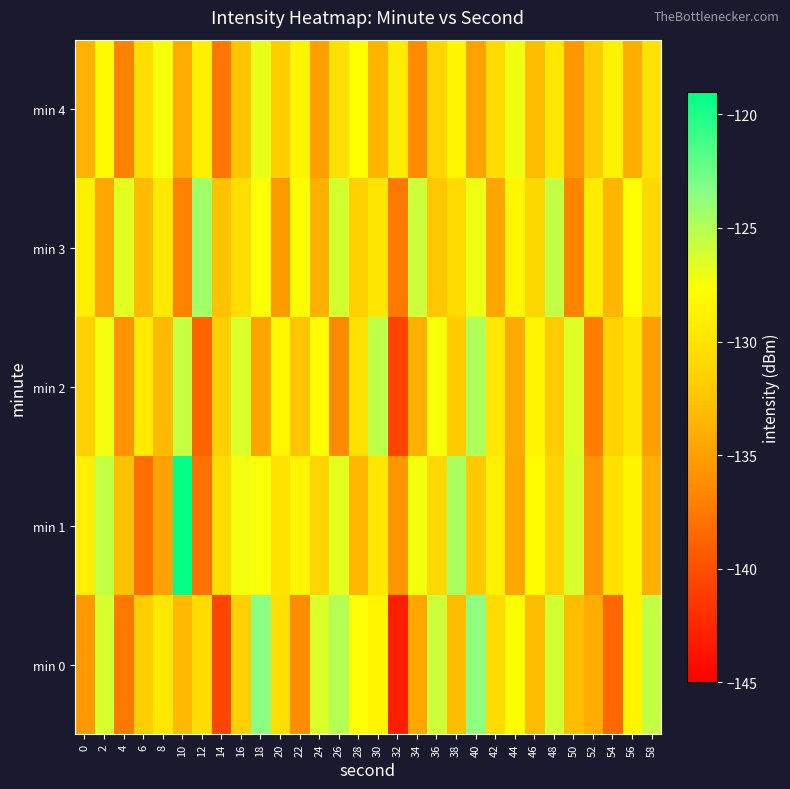

Which category has the lowest value across all series?

32